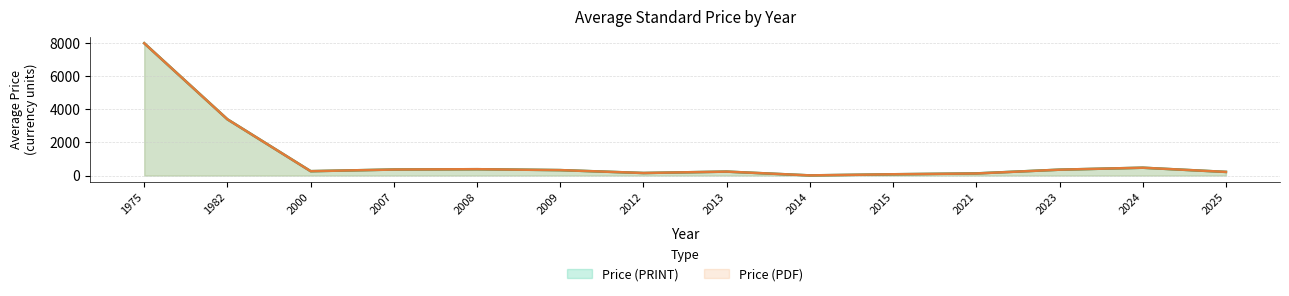

Count the number of data series in this chart.

2